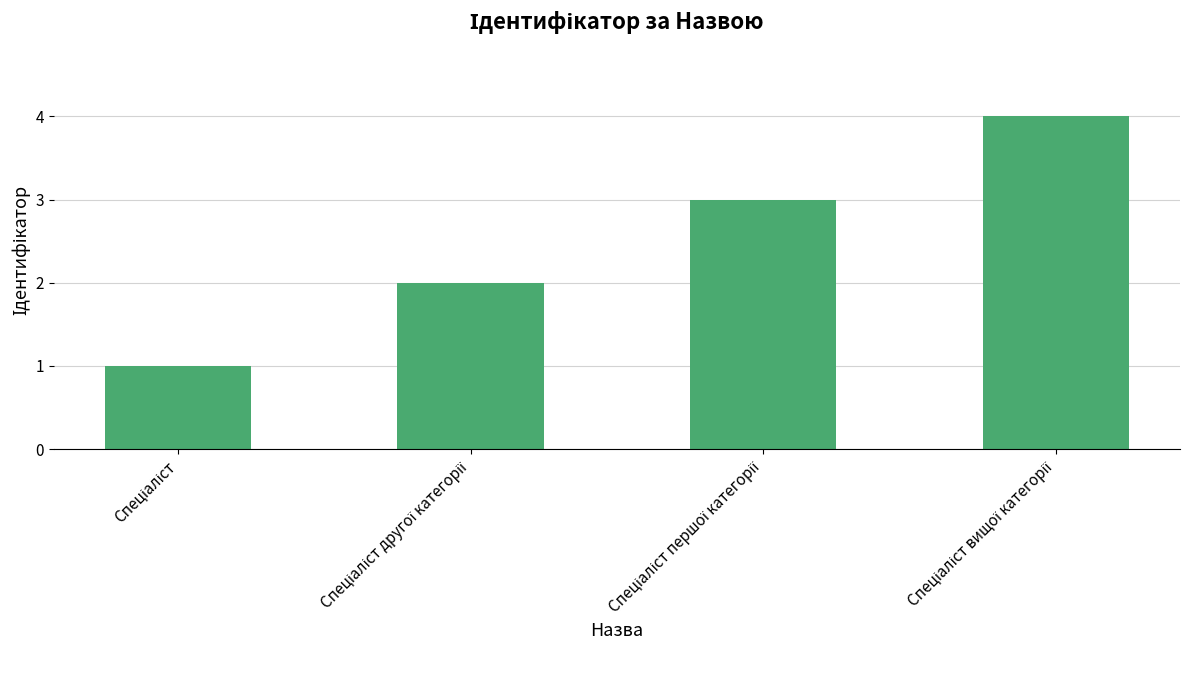

What is the sum of all values?

10